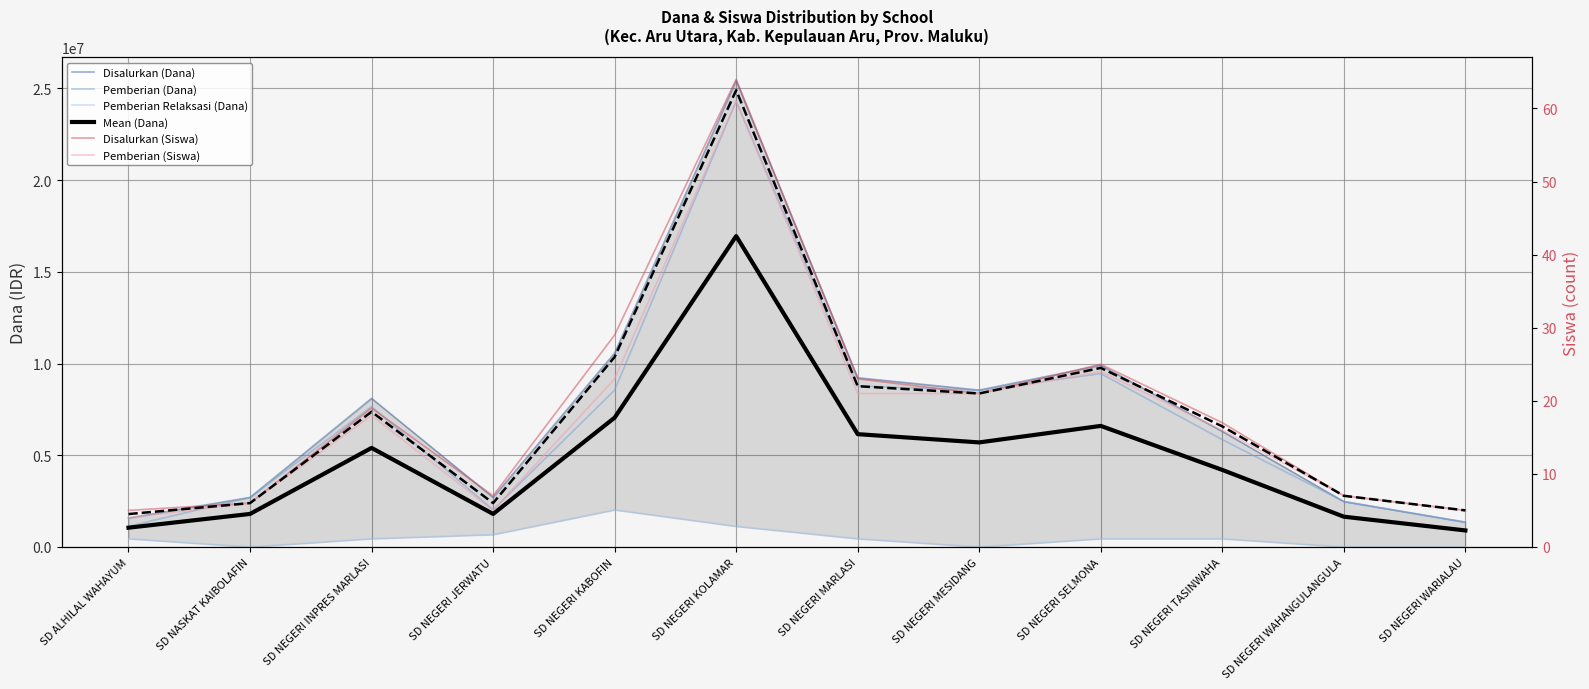

What is the spread (max minus min) of values at SD ALHILAL WAHAYUM?

1574996